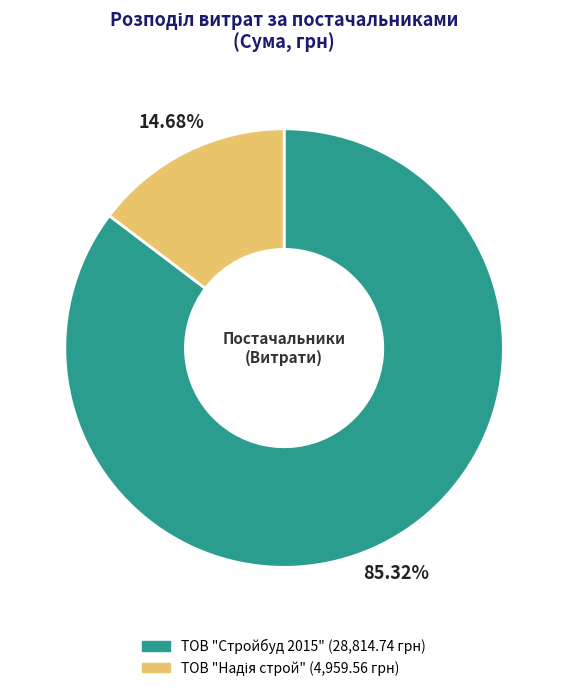

How many slices are in this pie chart?

2